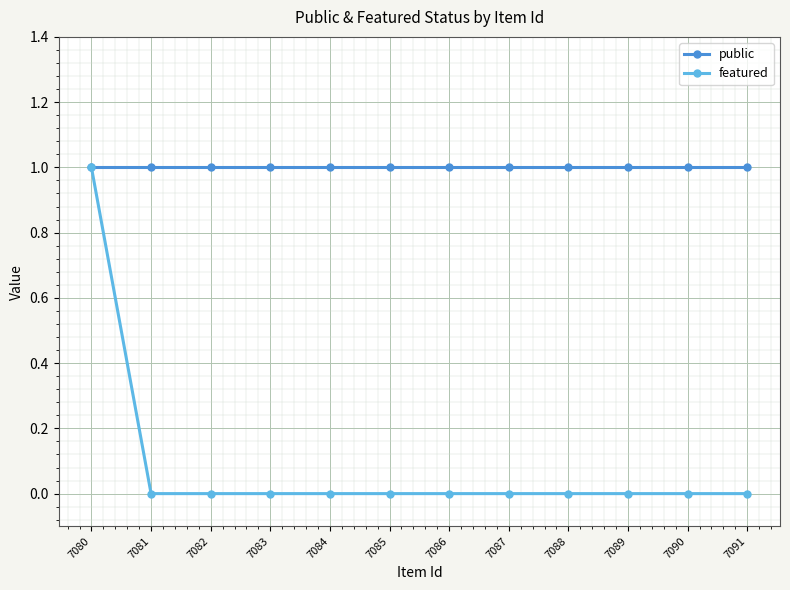

At 7091, list the series in order from smallest to largest.

featured, public